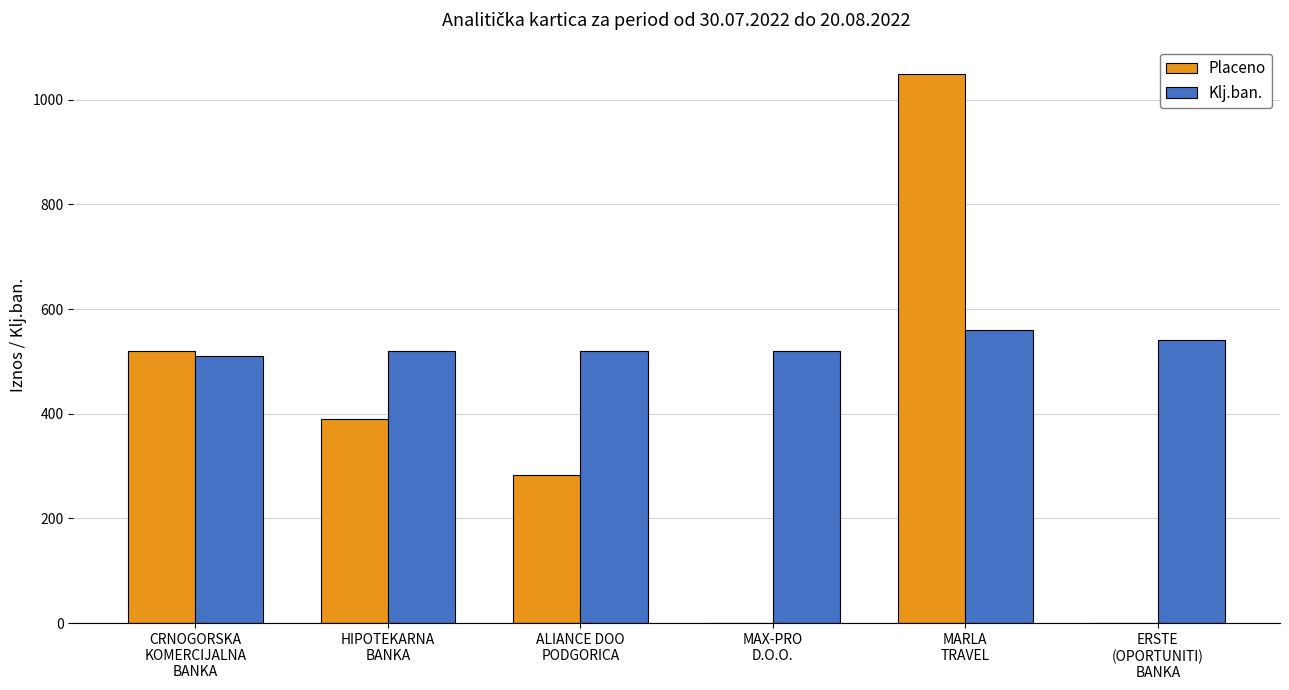

The value of Placeno at HIPOTEKARNA
BANKA is 390.0. True or false?

True